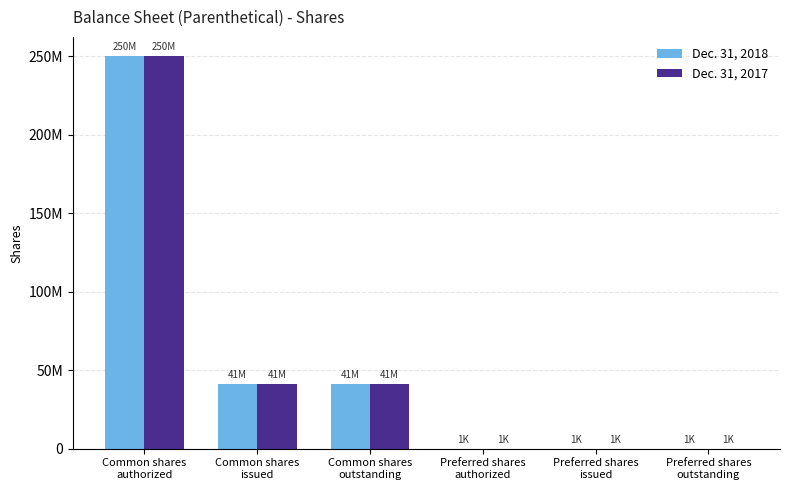

What is the label of the 5th bar from the right?

Common shares
issued